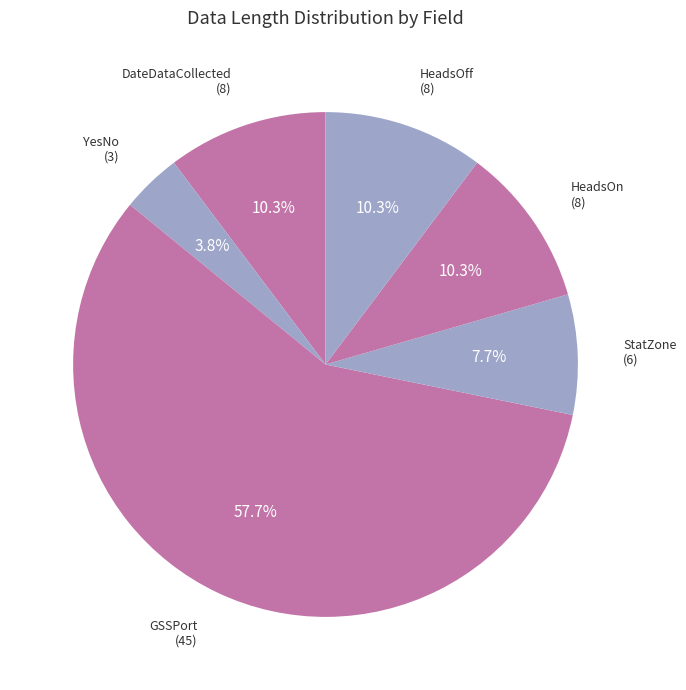

What is the majority slice?

GSSPort